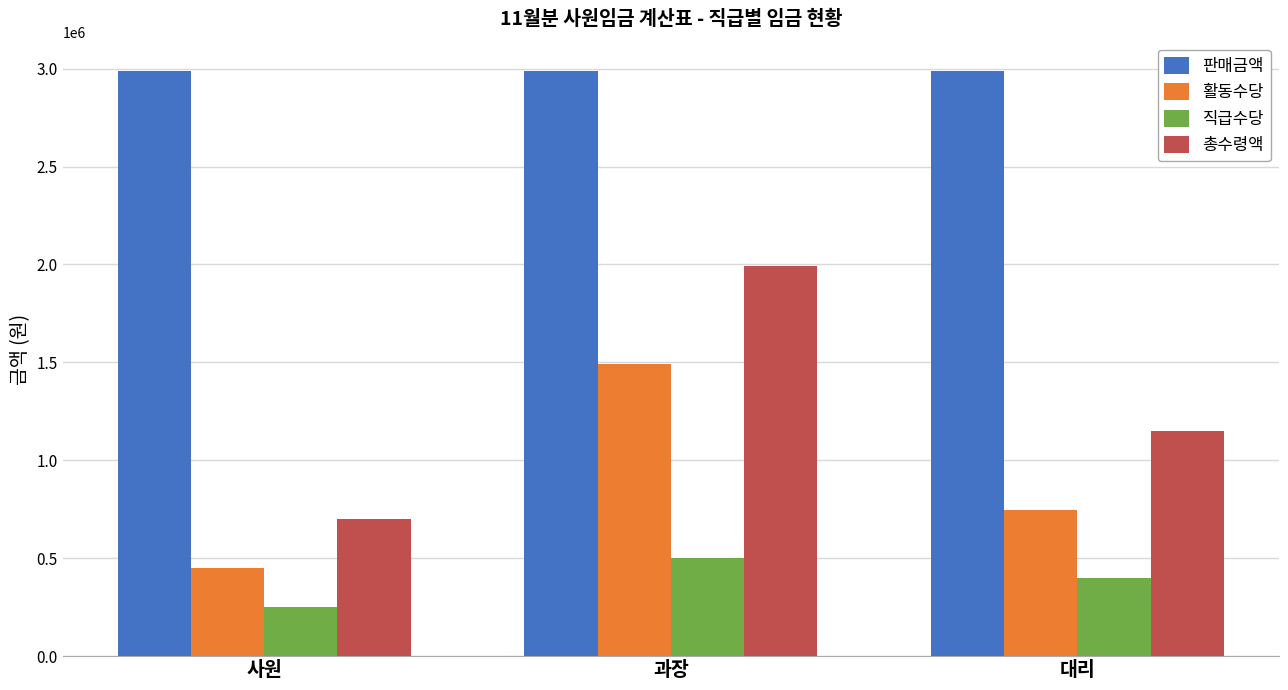

What position from the right is 사원?

3